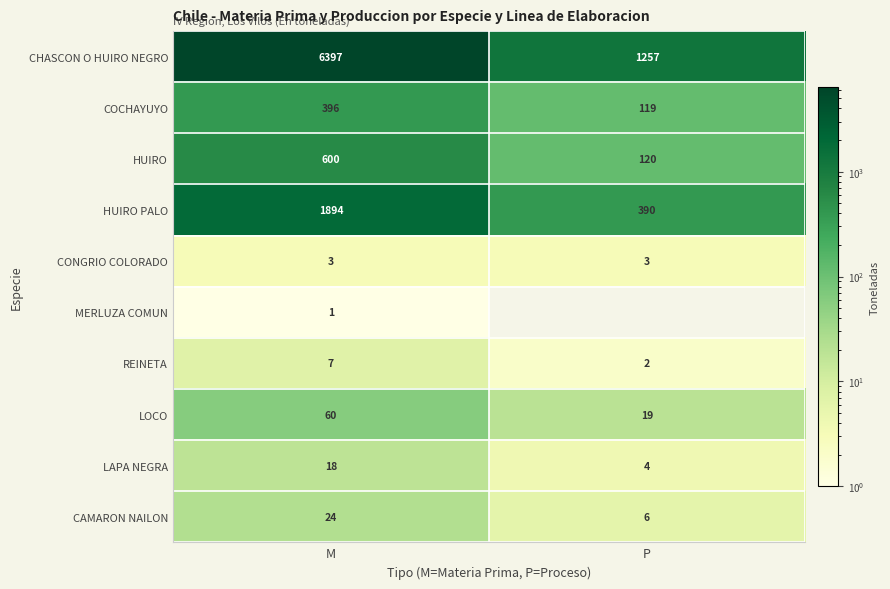

Is the value of HUIRO PALO at M greater than the value of REINETA at M?

Yes